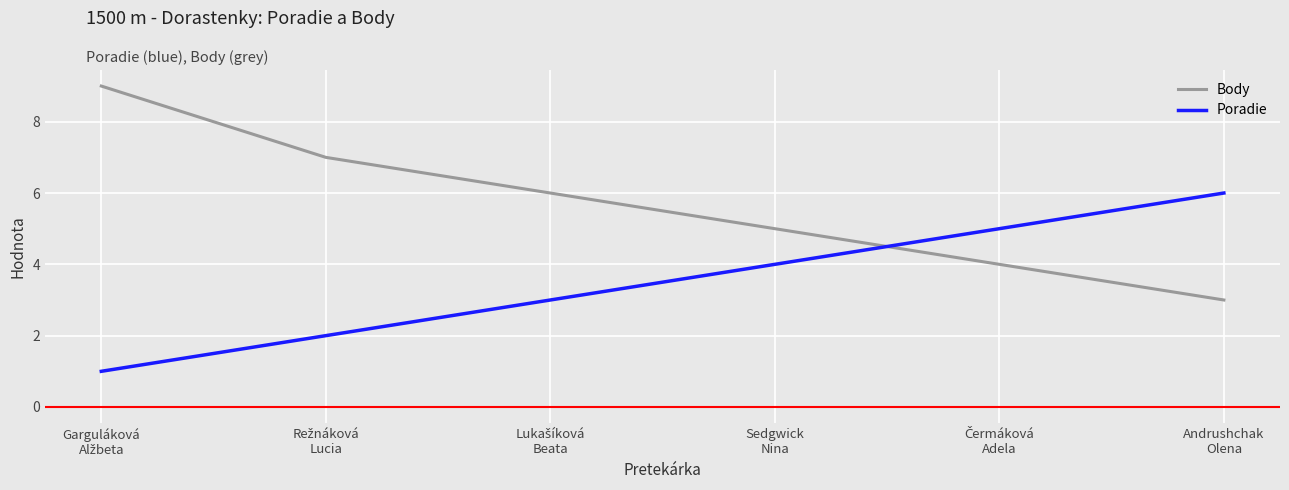

What is the difference between the maximum and minimum values in the Body series?

6